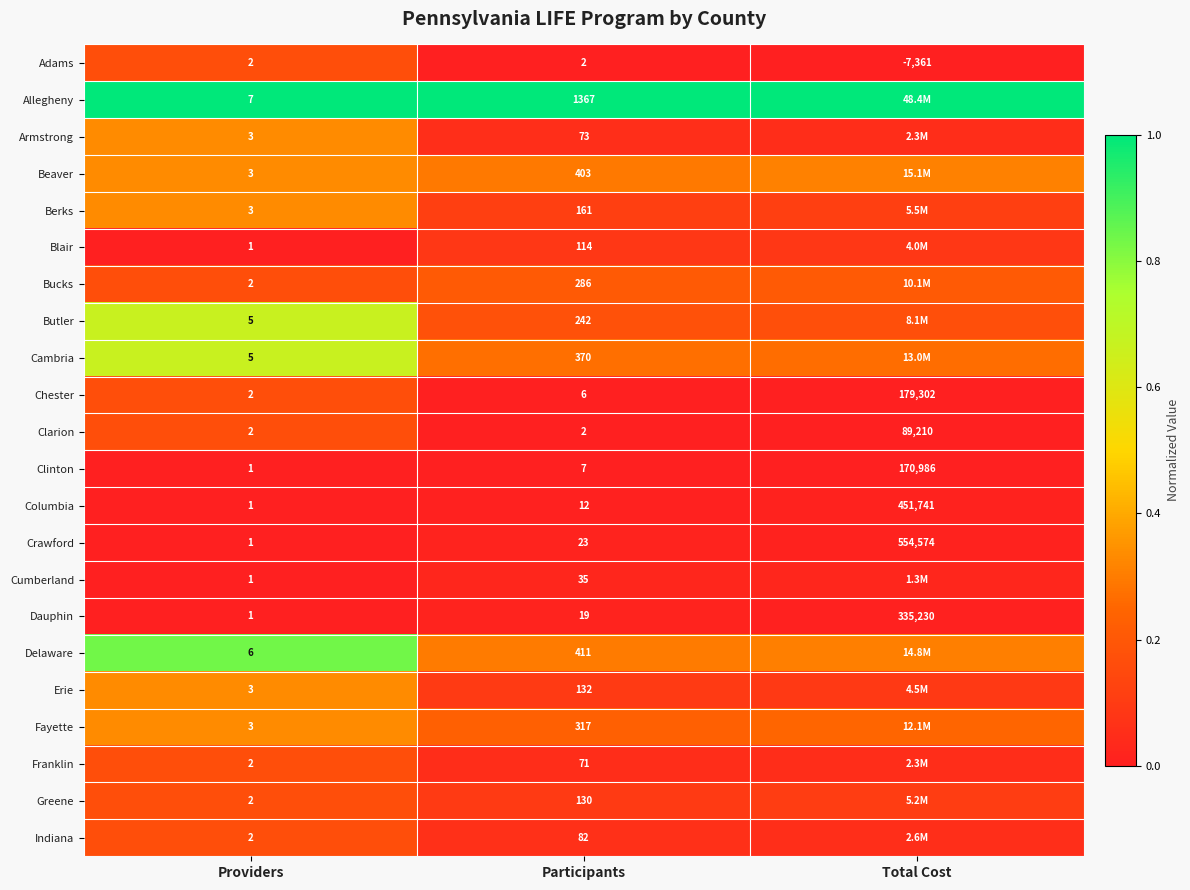

At how many categories does at least one series exceed 0?

3